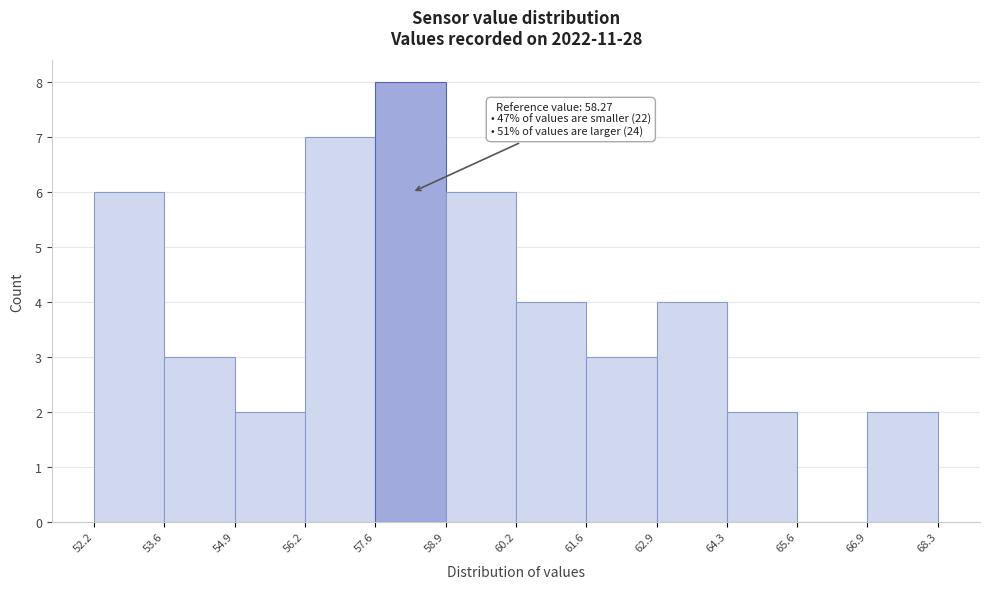

Over which range of the x-axis is the bar tallest?

57.6 to 58.9